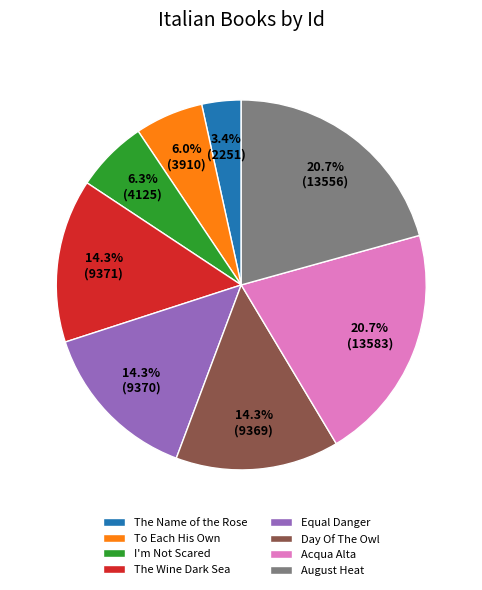

What is the total percentage of To Each His Own and Acqua Alta?

26.7%